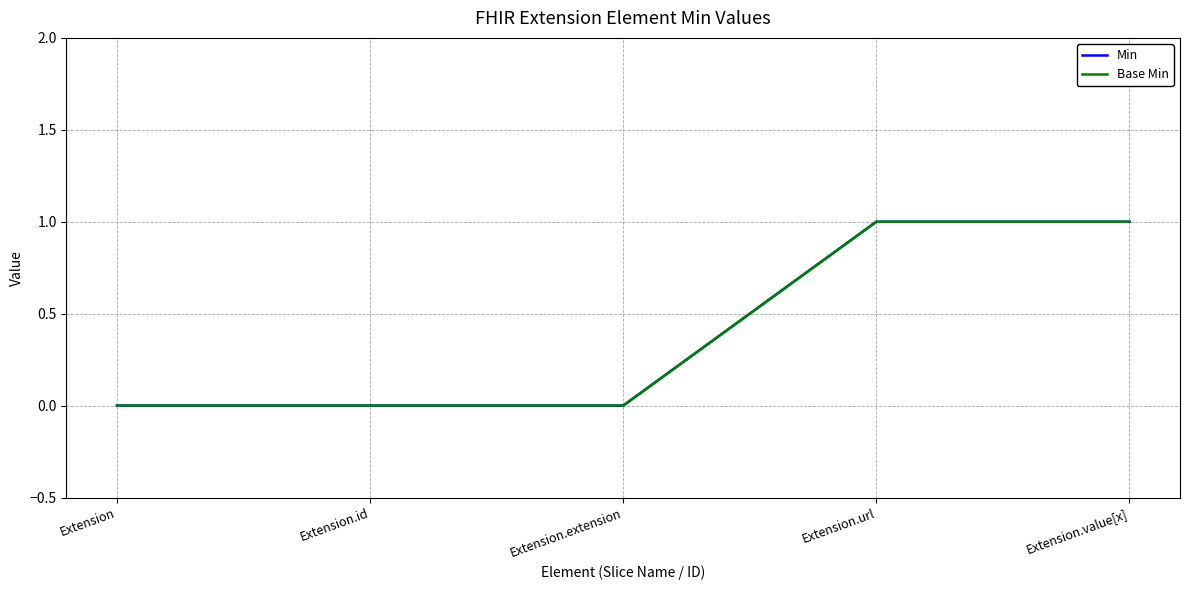

Is this an area chart (filled region under the line)?

No